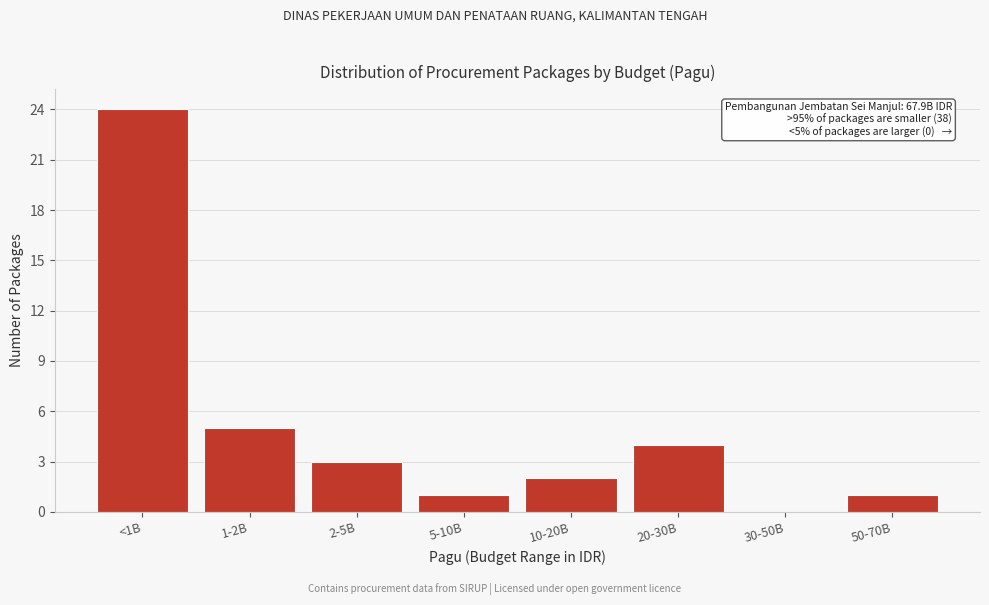

Reading left to right, extract all data points from this chart.

<1B=24	1-2B=5	2-5B=3	5-10B=1	10-20B=2	20-30B=4	30-50B=0	50-70B=1